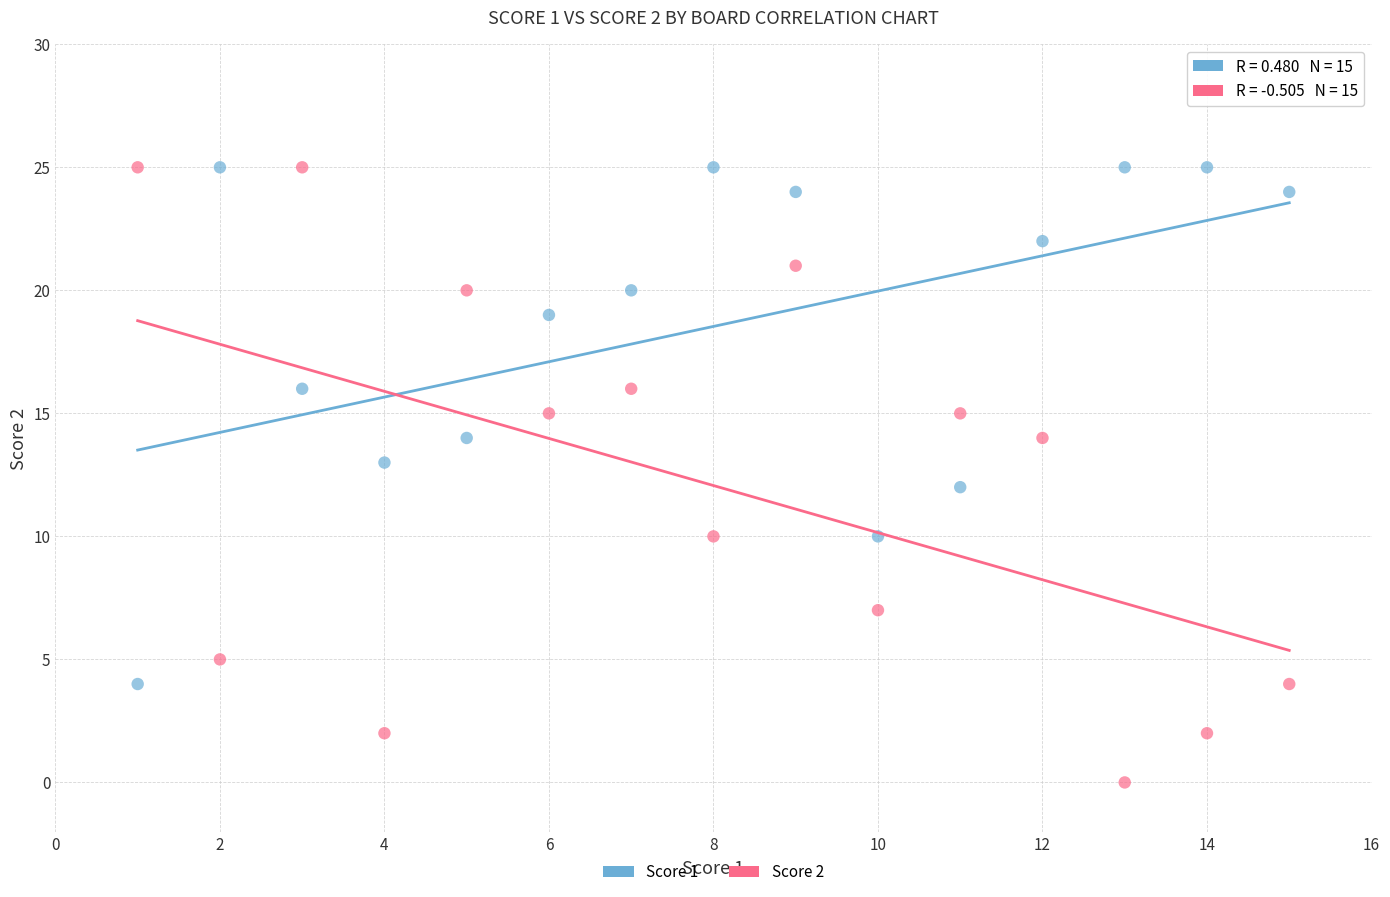

Which series has the widest spread of Y values?

Score 2